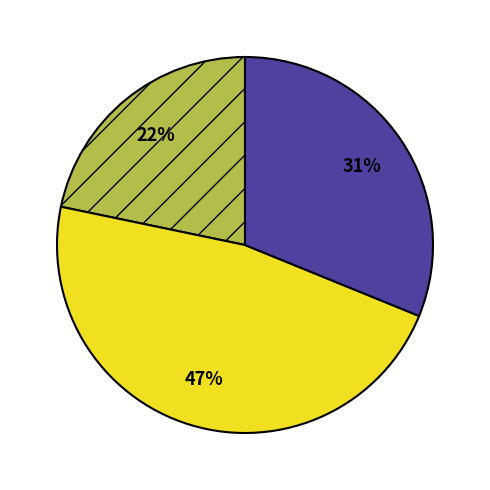

Is there any slice that represents more than half of the pie?

No